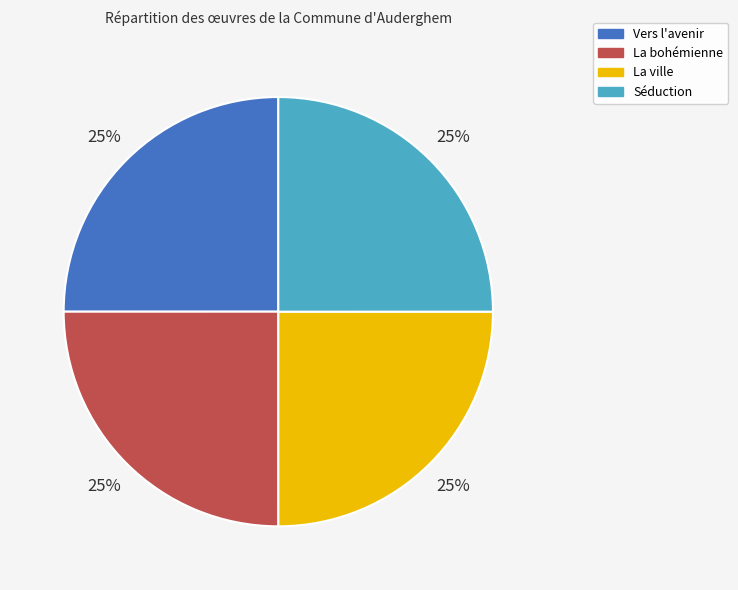

True or false: La bohémienne accounts for 14% of the total.

False